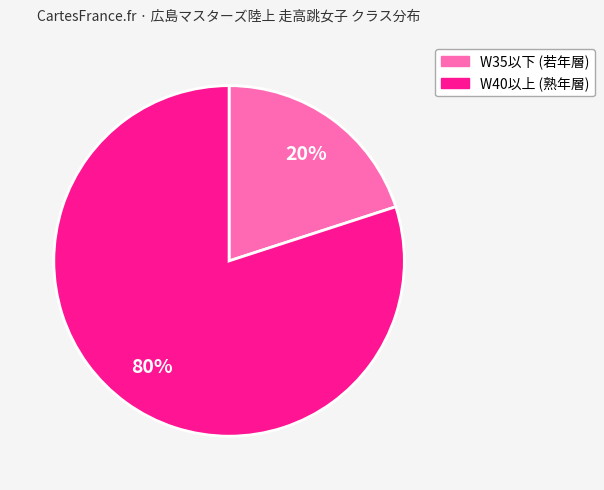

Does any single category account for the majority?

Yes